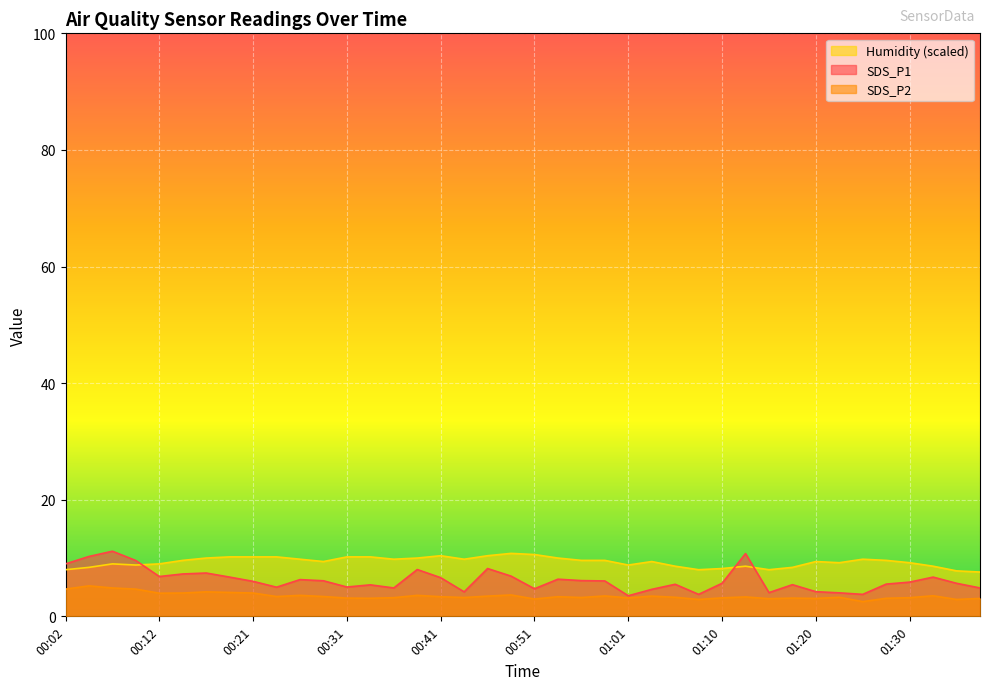

List the series in order of their overall mean, lowest first.

SDS_P2, SDS_P1, Humidity (scaled)